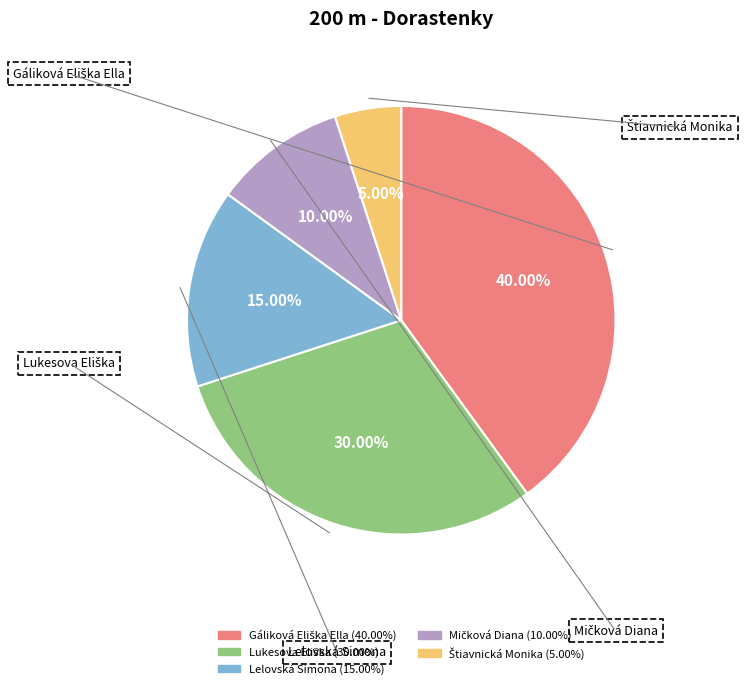

Does Lelovská Simona represent more than half of the total?

No